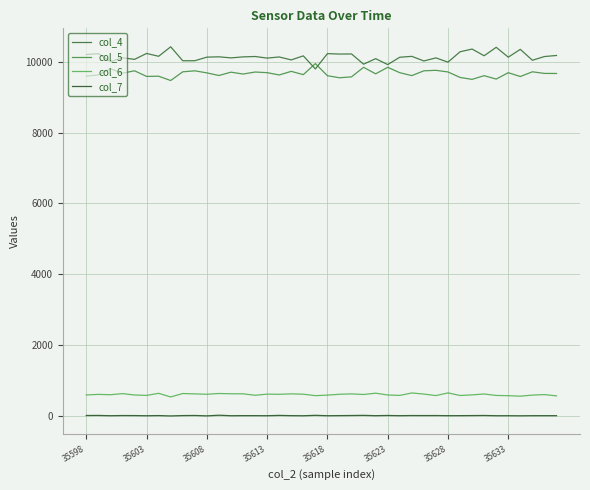

What is the difference between the maximum and second lowest values in the col_5 series?

445